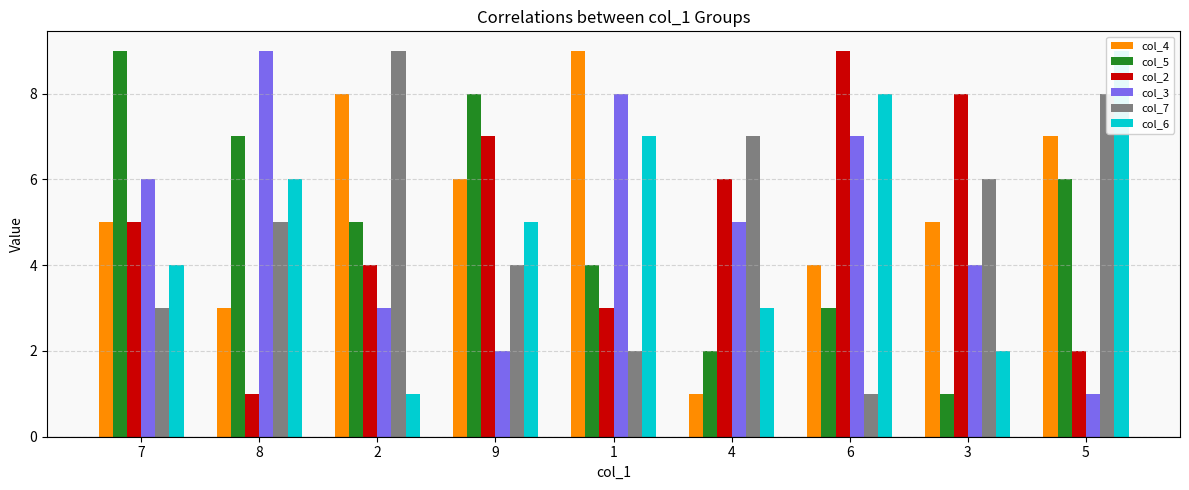

What is the maximum value shown in the chart?

9